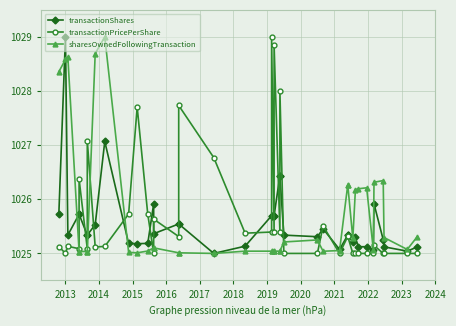

Which series has the largest range (max minus min)?

transactionShares